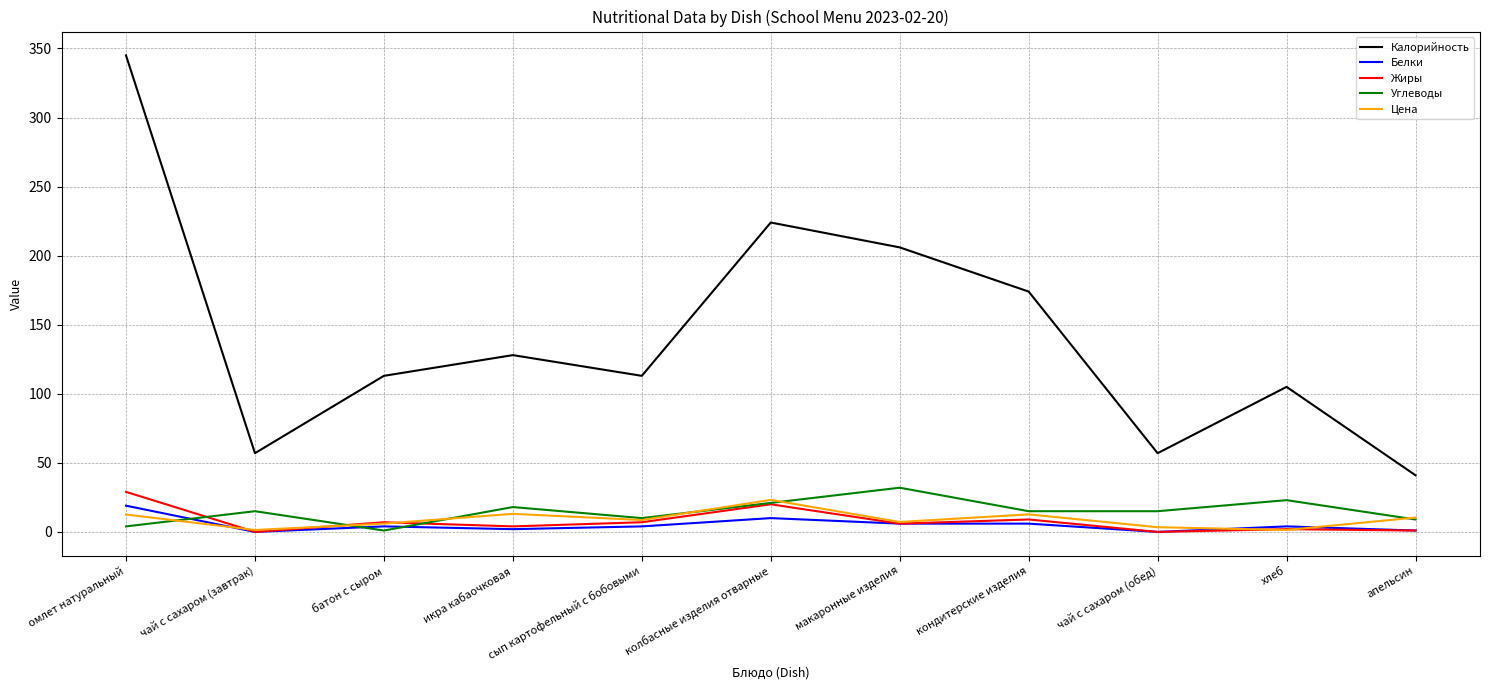

Which series has the widest spread of values?

Калорийность